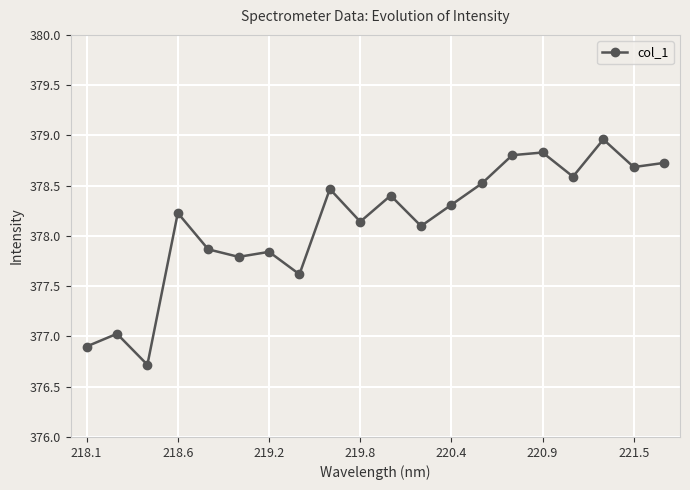

How many points are higher than both their immediate neighbors (excluding endpoints)?

7